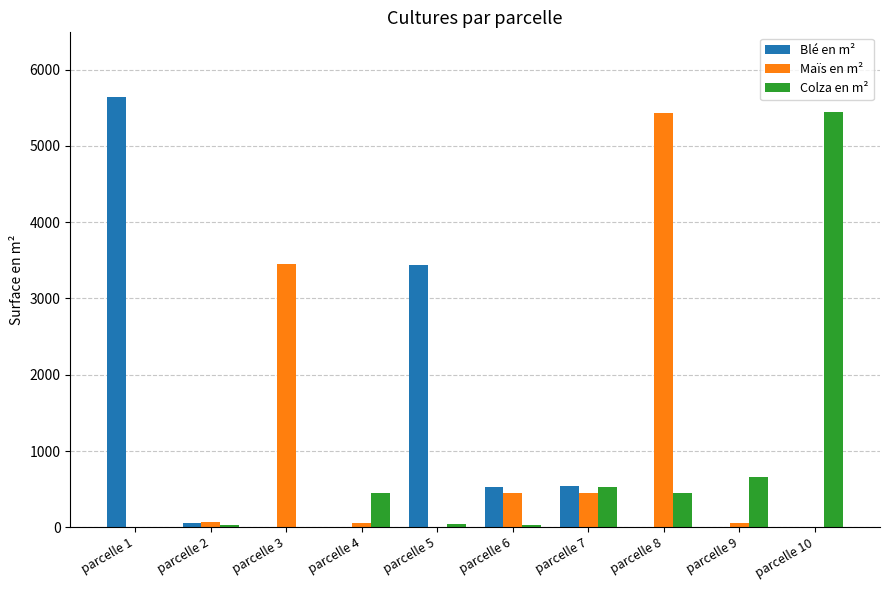

Which series changed the most between parcelle 2 and parcelle 7?

Blé en m²